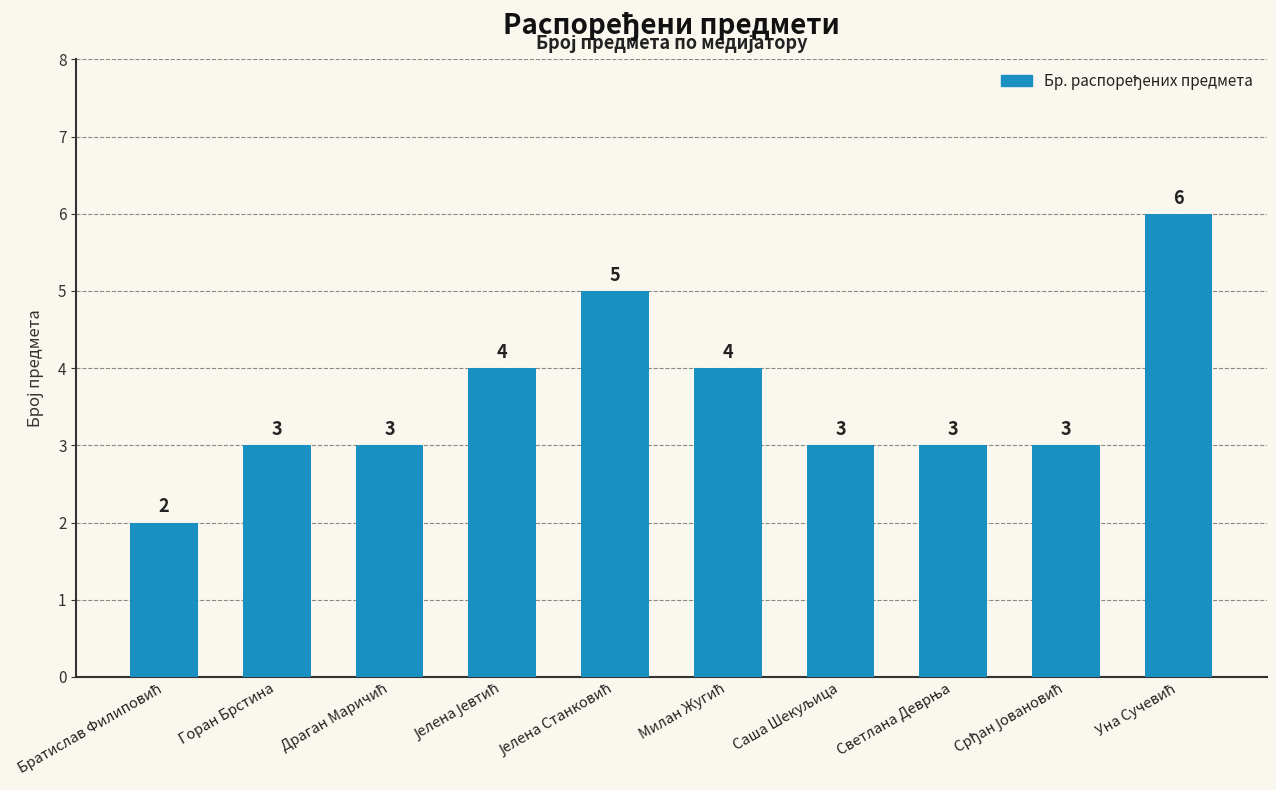

What is the maximum value shown in the chart?

6